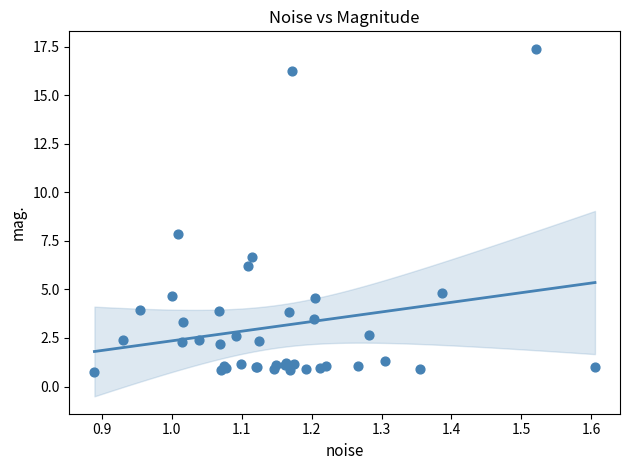

What Y value in the scatter plot is closest to 9?

7.8